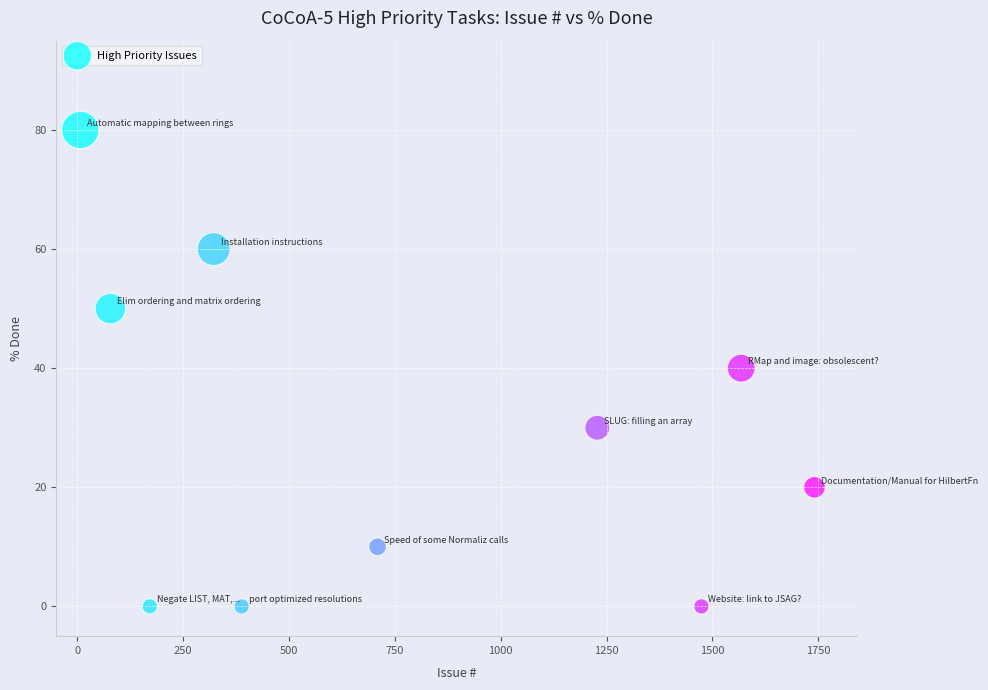

What is the average Y value?

29